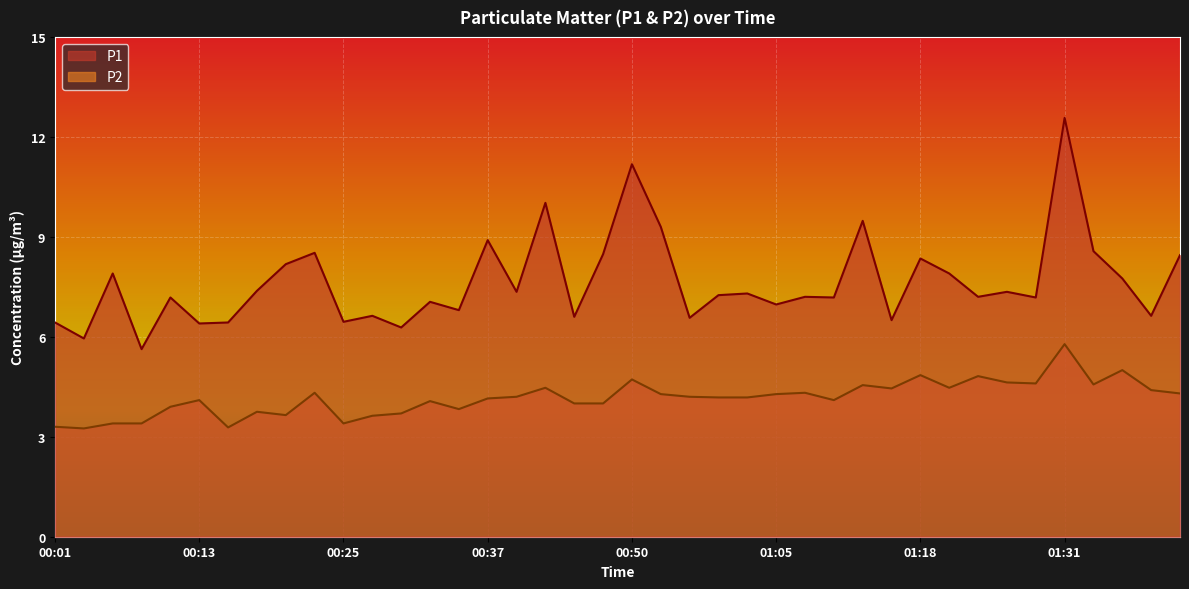

True or false: P2 and P1 intersect in this chart.

False